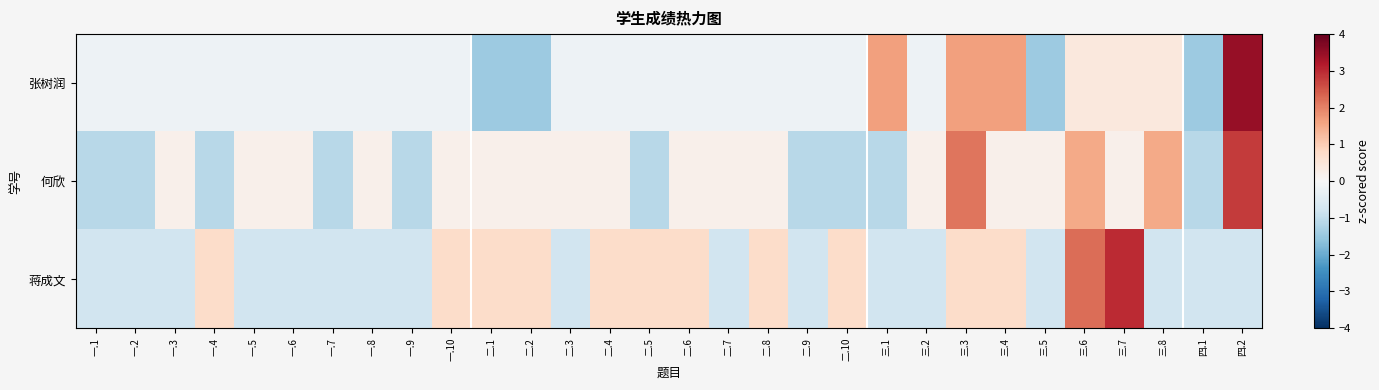

What is the spread (max minus min) of values at 一.8?

1.0